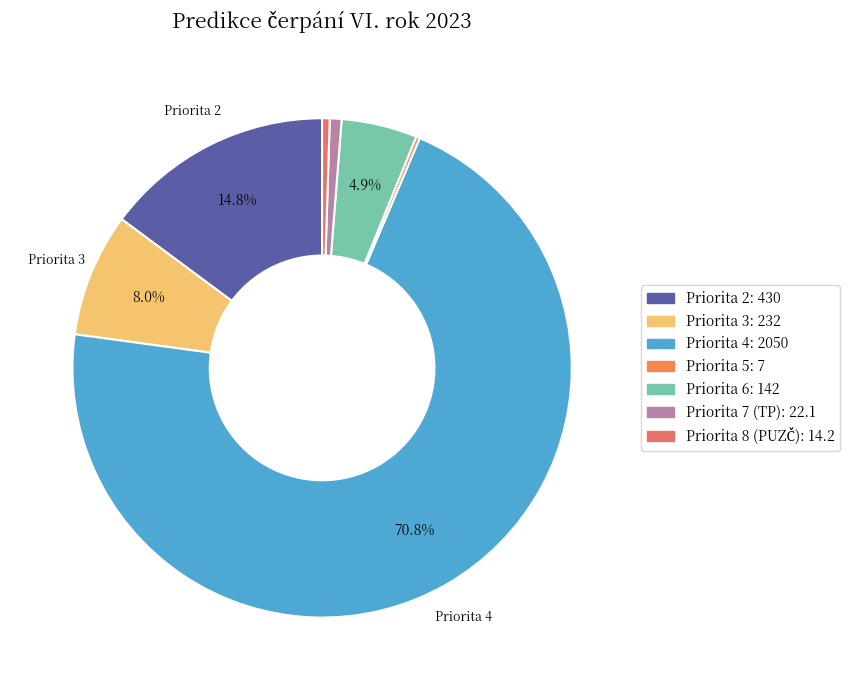

Approximately how many times larger is the value at Priorita 6 compared to Priorita 3?

0.6